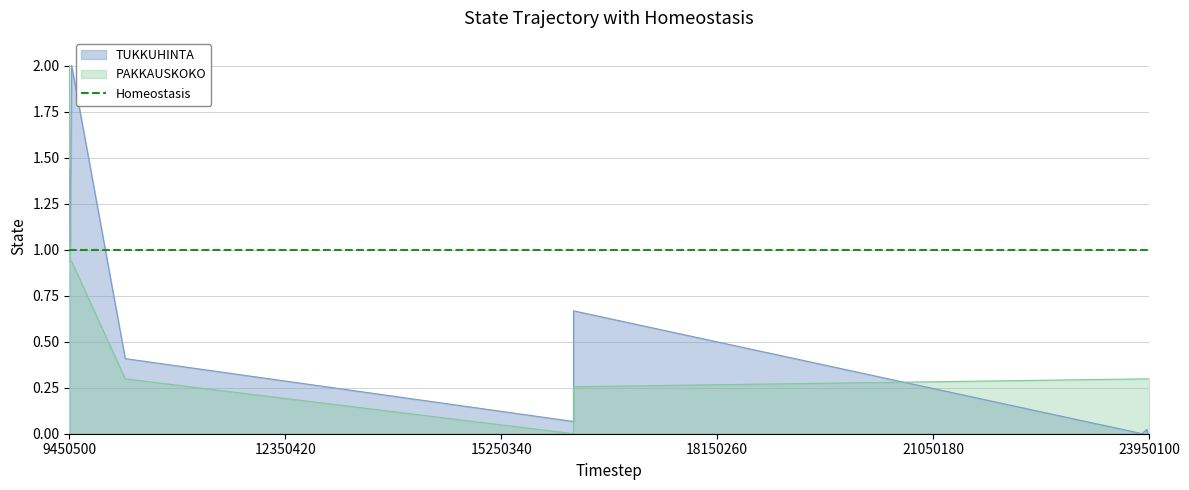

In TUKKUHINTA, how many points are lower than both neighbors (excluding endpoints)?

3